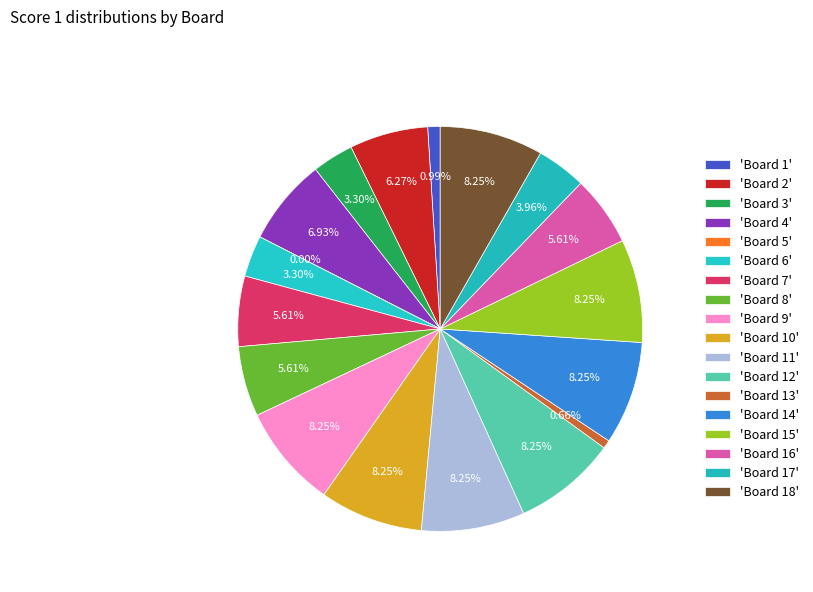

Is there any slice that represents more than half of the pie?

No